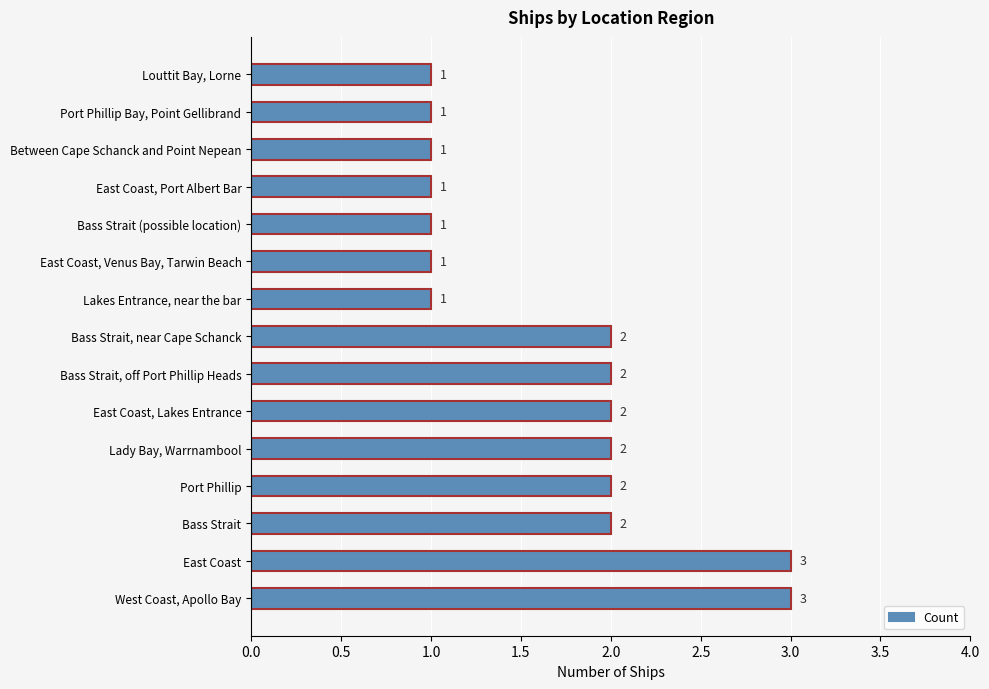

Between East Coast, Port Albert Bar and Bass Strait, which is larger?

Bass Strait